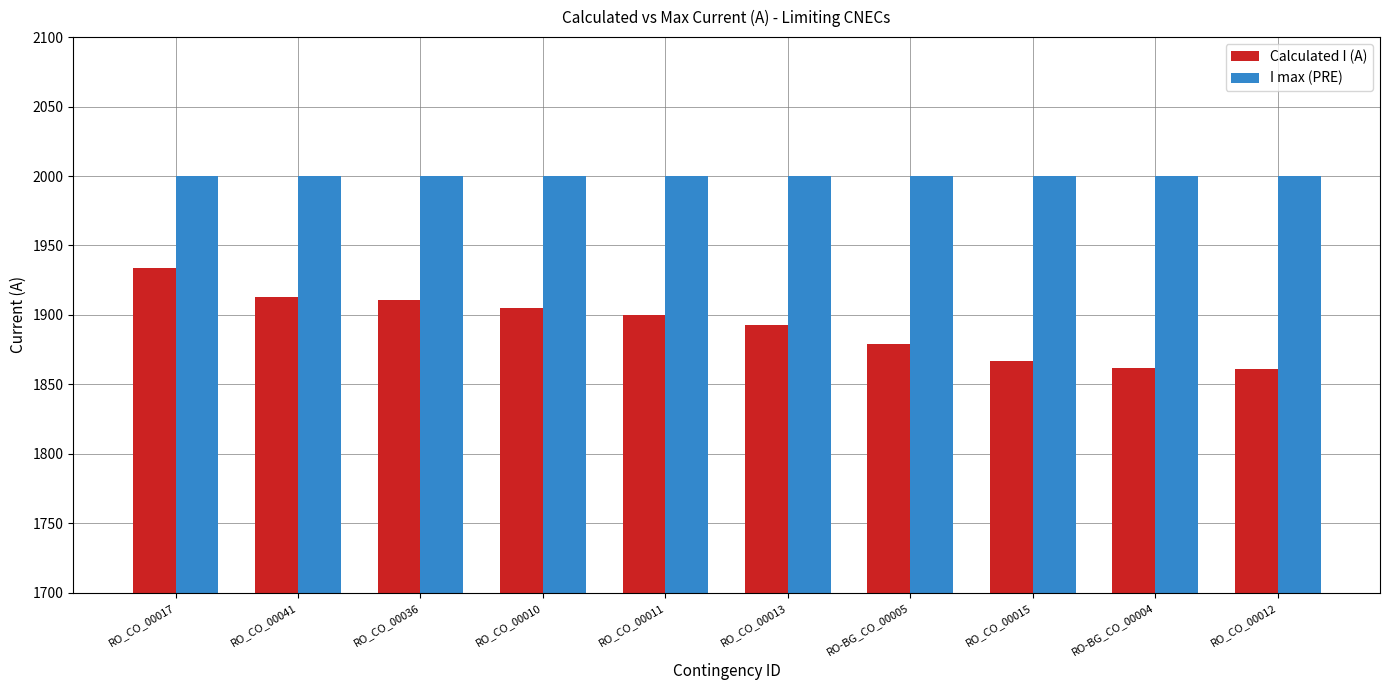

The I max (PRE) series shows 2000 at RO_CO_00010. True or false?

True